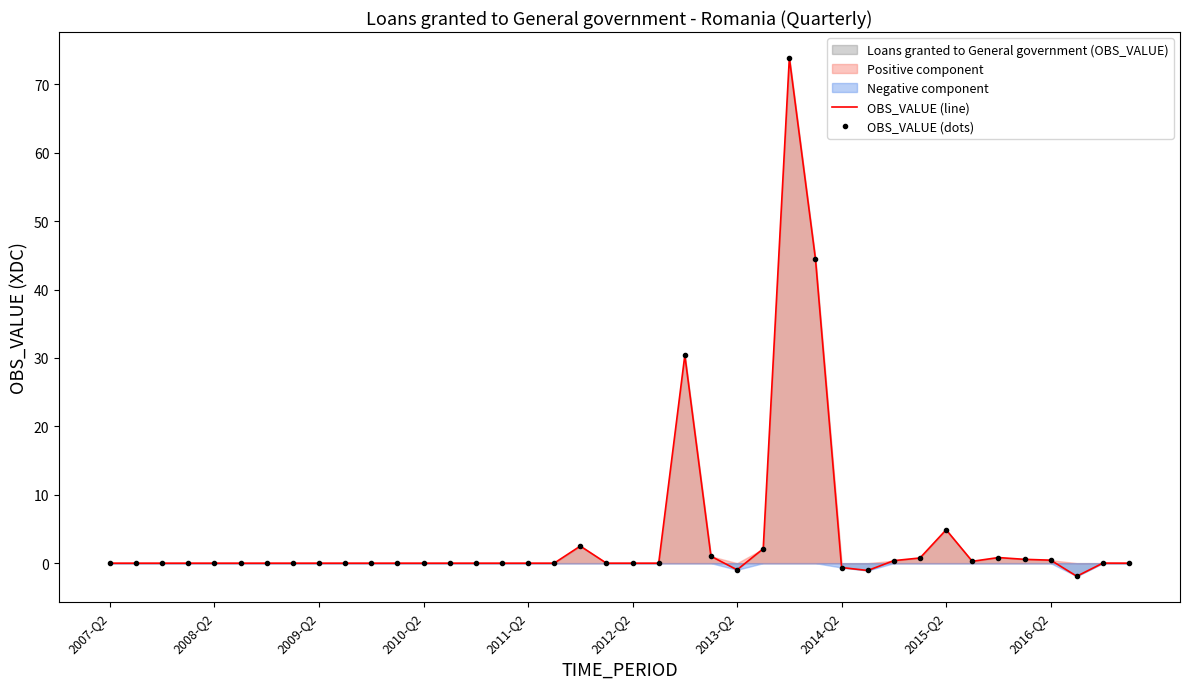

What is the smallest value displayed?

-1.9